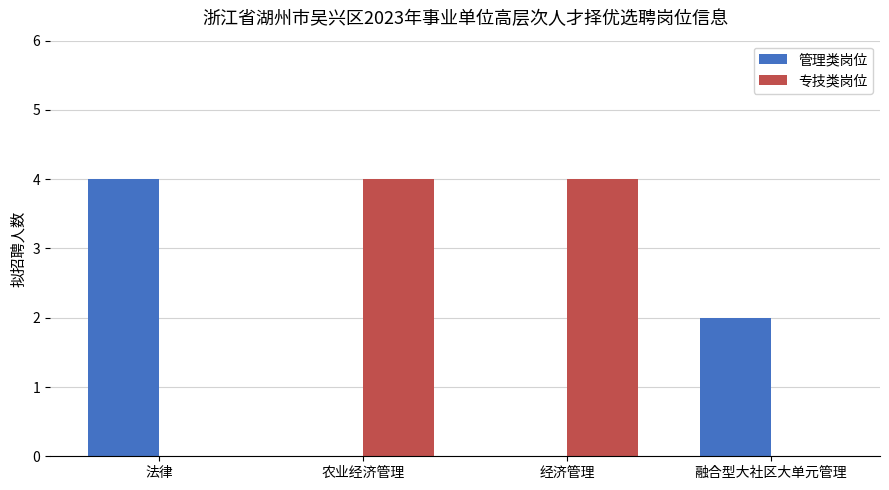

What is the maximum value shown in the chart?

4